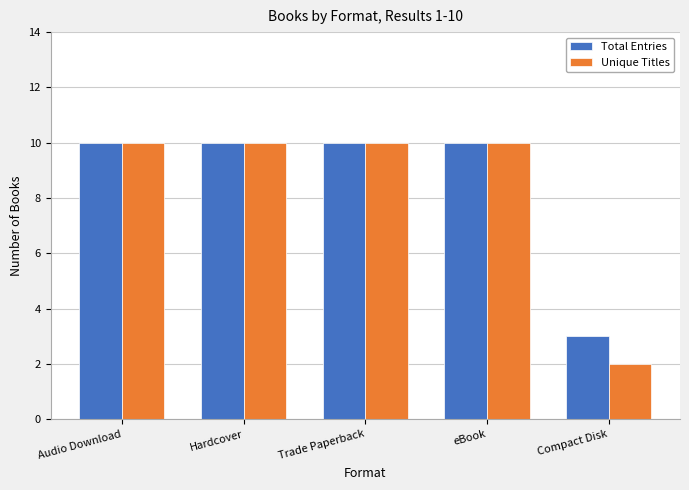

Reading right to left, extract all data points from this chart.

Total Entries: 3	10	10	10	10
Unique Titles: 2	10	10	10	10